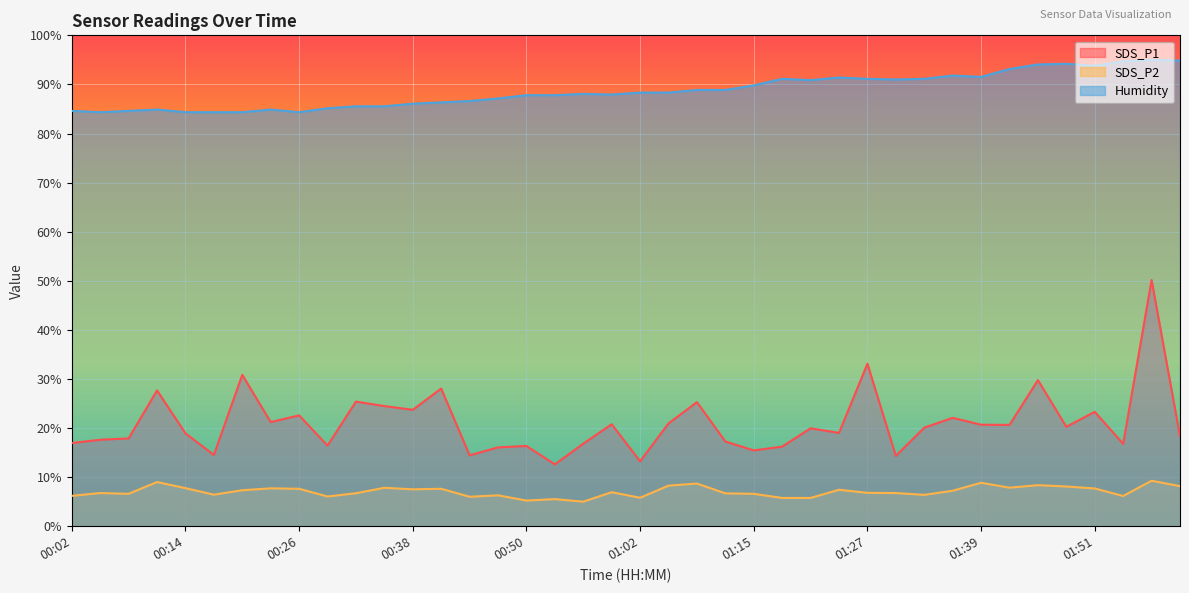

Rank the categories by SDS_P1 value from lowest to highest.

00:53, 01:02, 01:30, 00:44, 00:17, 01:15, 00:47, 01:18, 00:50, 00:29, 01:54, 00:56, 00:02, 01:12, 00:05, 00:08, 02:00, 00:14, 01:24, 01:21, 01:33, 01:48, 01:42, 01:39, 00:59, 01:05, 00:23, 01:36, 00:26, 01:51, 00:38, 00:35, 01:09, 00:32, 00:11, 00:41, 01:45, 00:20, 01:27, 01:57